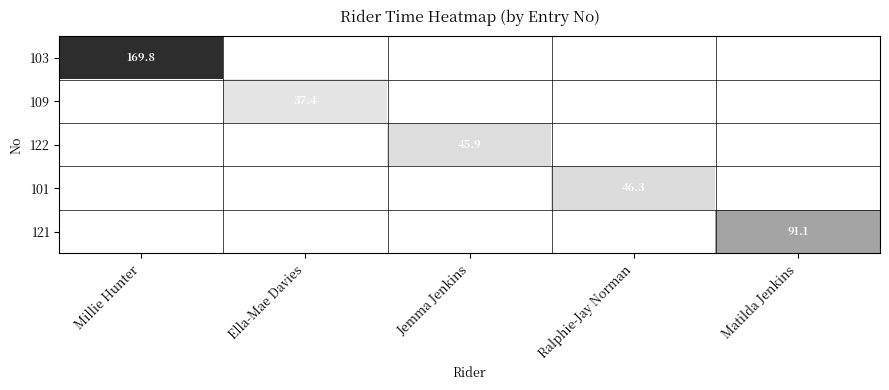

Is it true that 103 equals 169.8 at Millie Hunter?

True